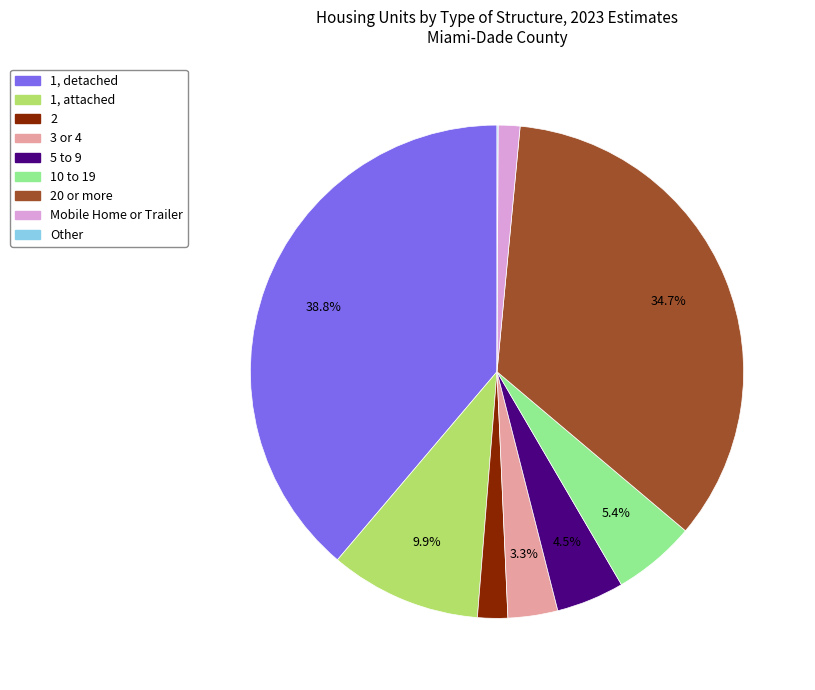

Does any single category account for the majority?

No